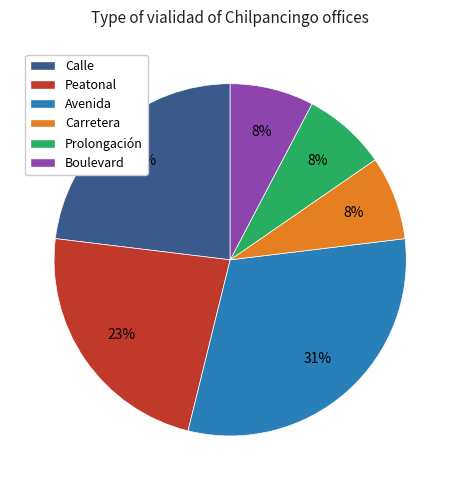

How many slices are in this pie chart?

6